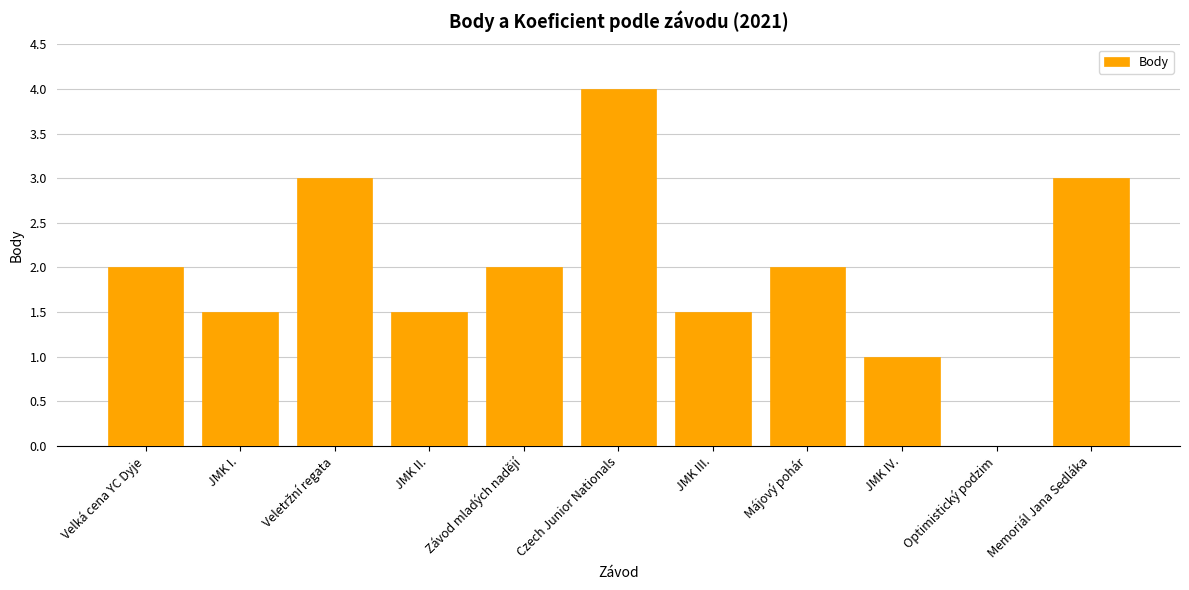

True or false: the data shows 0.7 at JMK II..

False